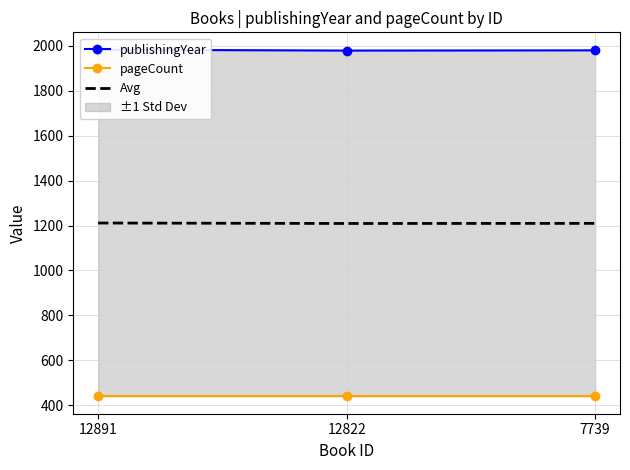

What is the sum of the pageCount values at 12891 and 7739?

880.0